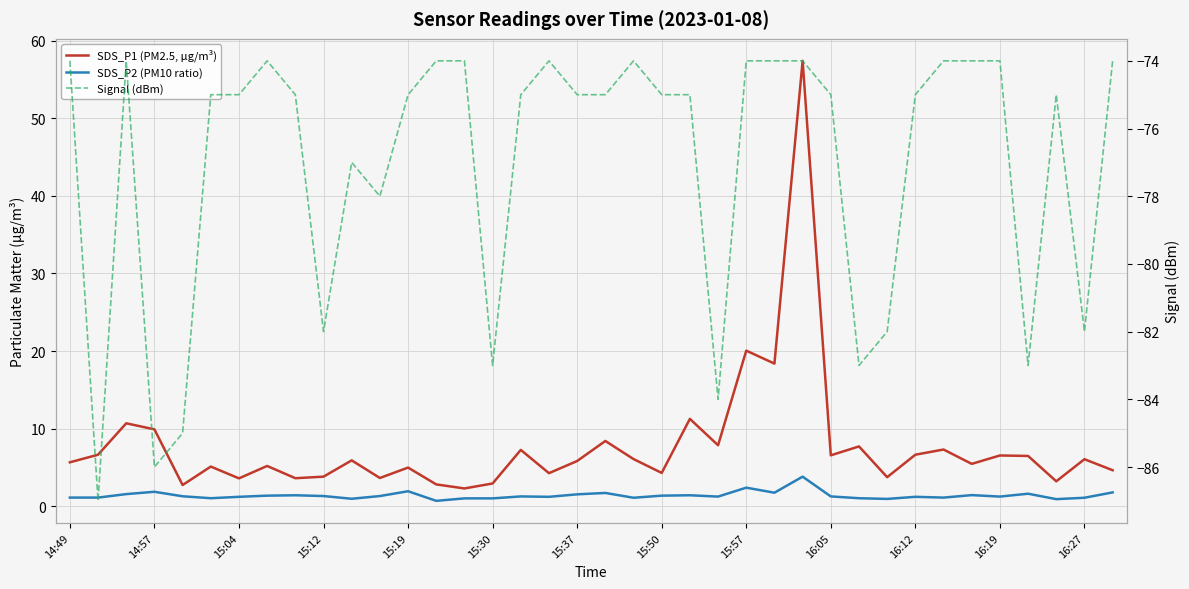

True or false: Signal (dBm) and SDS_P2 (PM10 ratio) cross at least once.

False